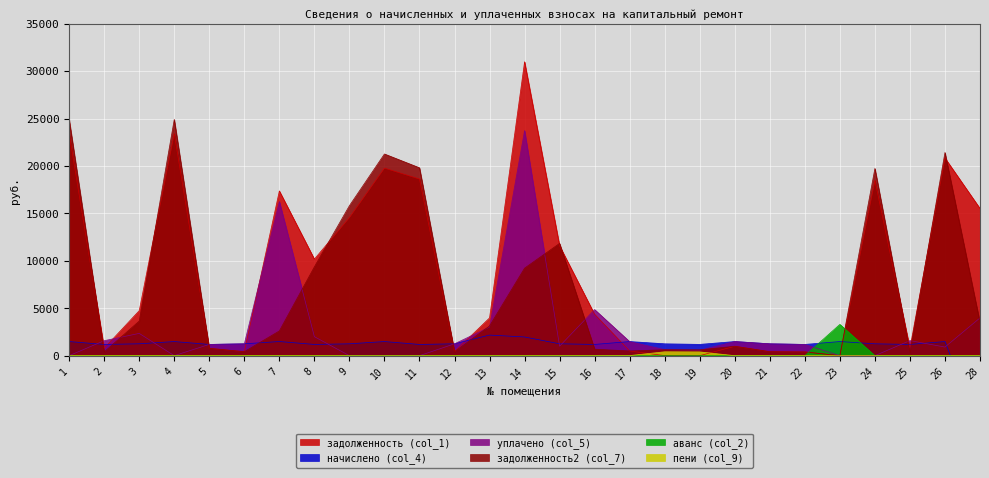

How many intersections are there between уплачено (col_5) and начислено (col_4)?

15